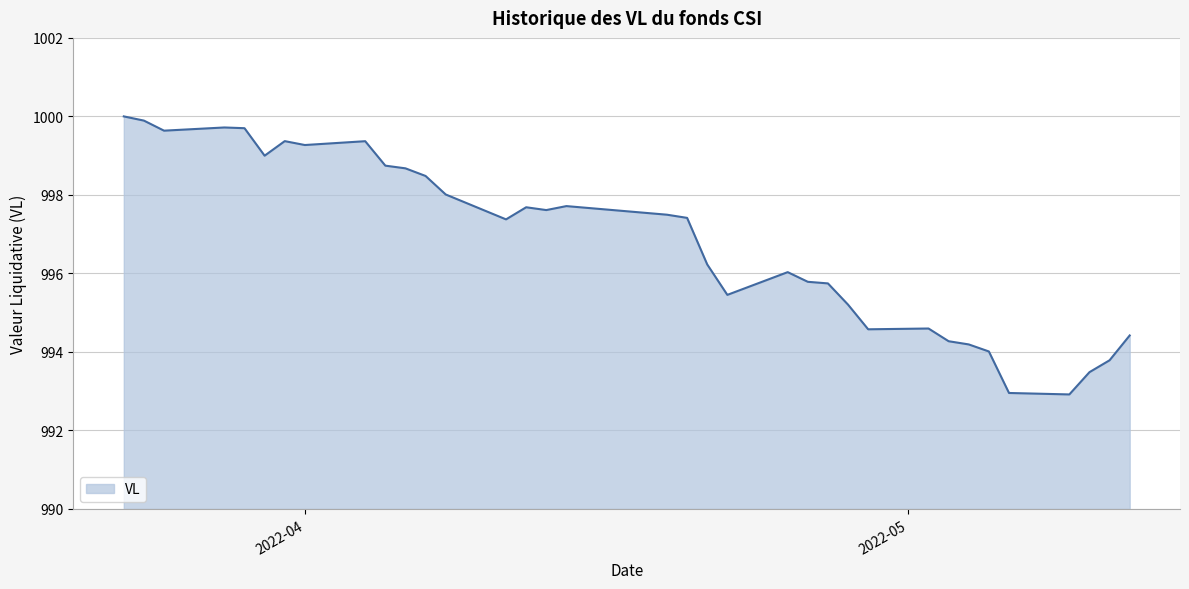

What is the difference between the maximum and minimum values?

7.1